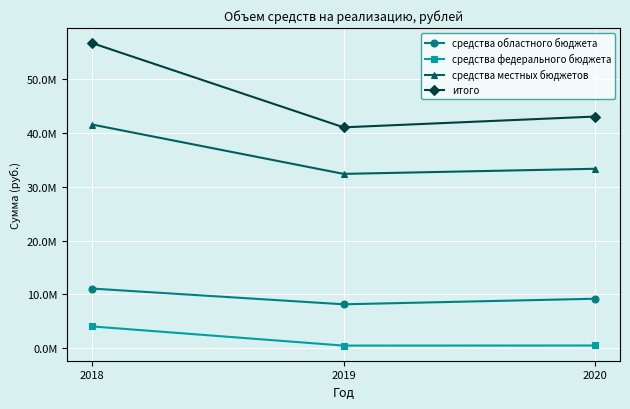

Is this an area chart (filled region under the line)?

No